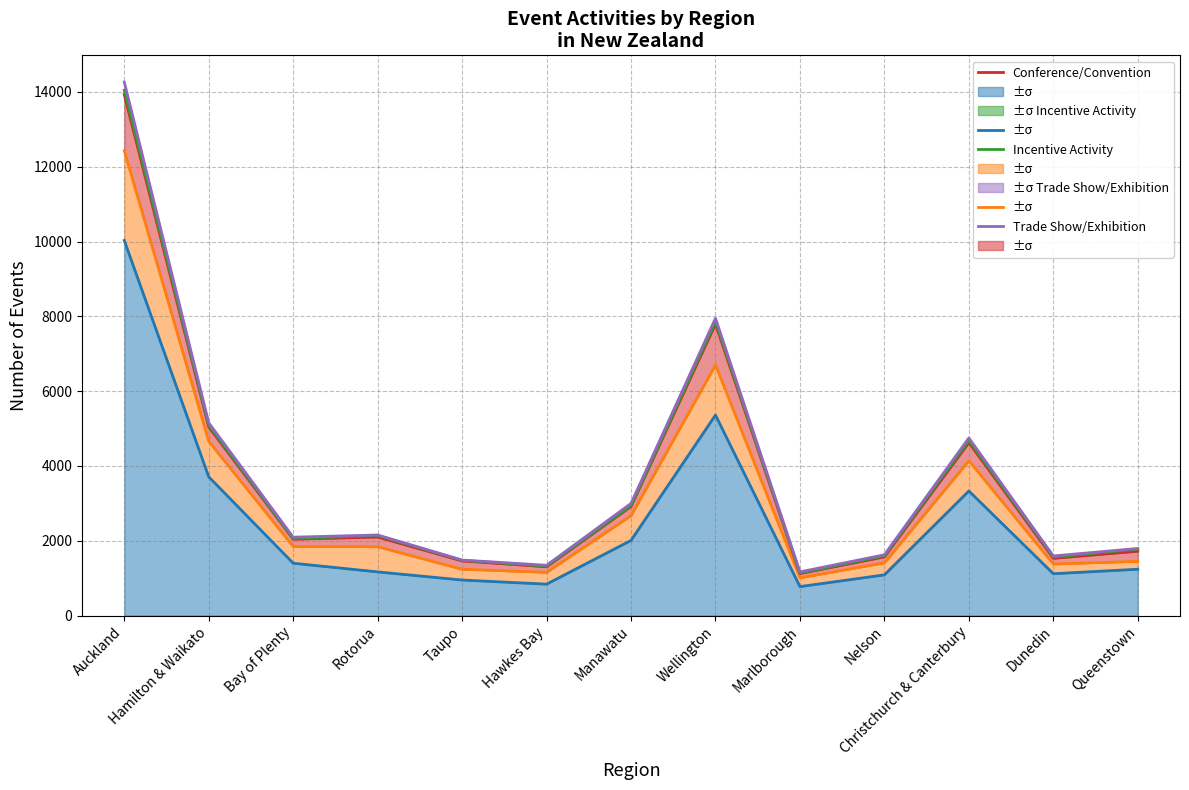

Where is the first local minimum for Special Social Occasion?

Hawkes Bay